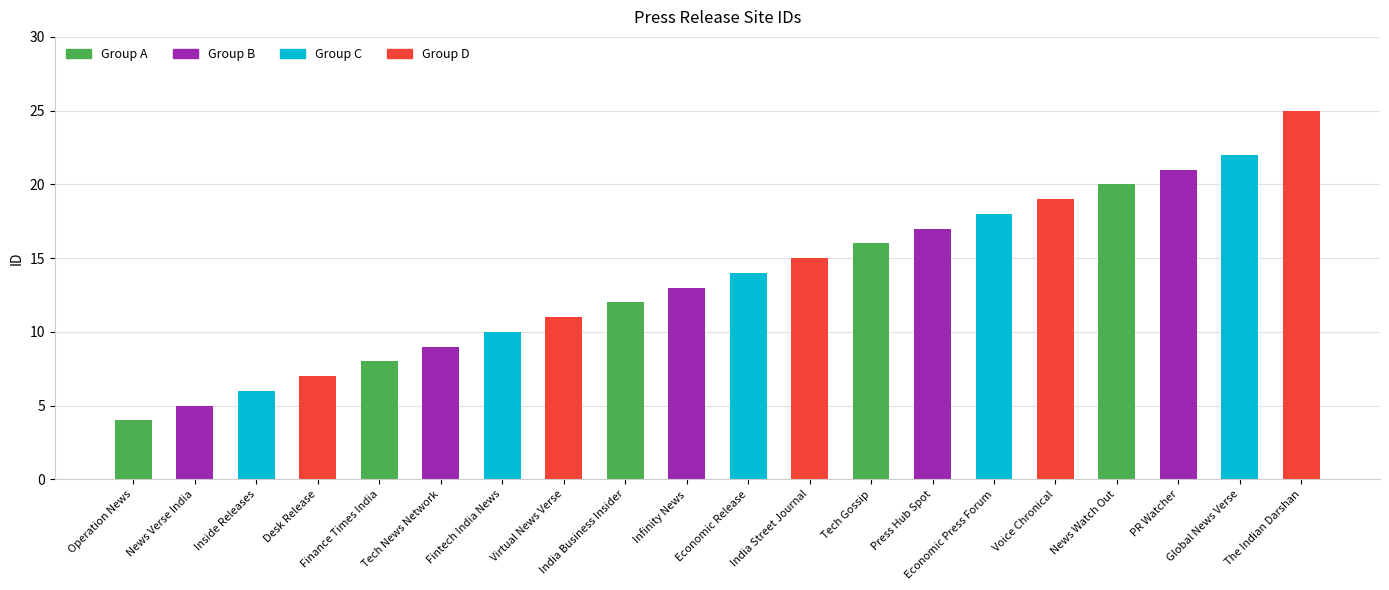

What is the difference between the values at Operation News and Tech News Network?

5